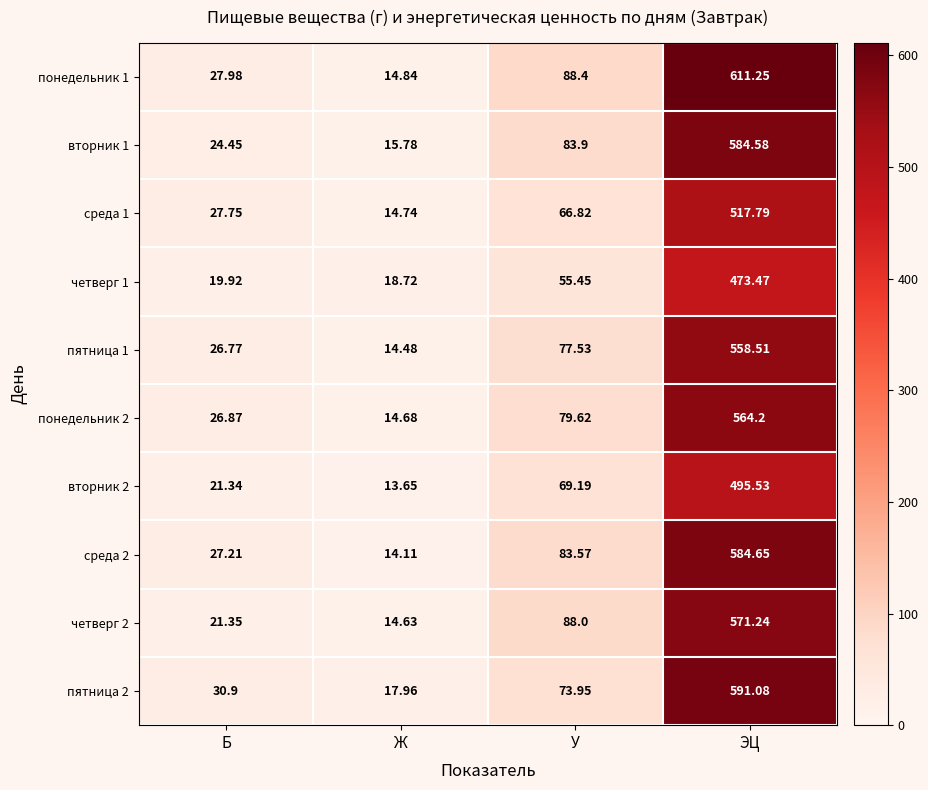

Rank the categories by среда 2 value from highest to lowest.

ЭЦ, У, Б, Ж